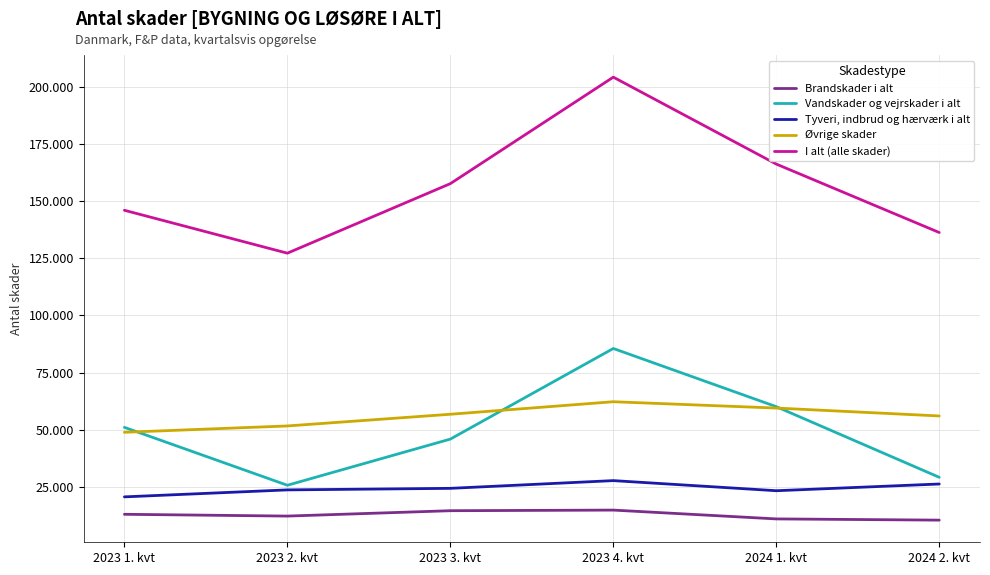

Which series has the widest spread of values?

I alt (alle skader)